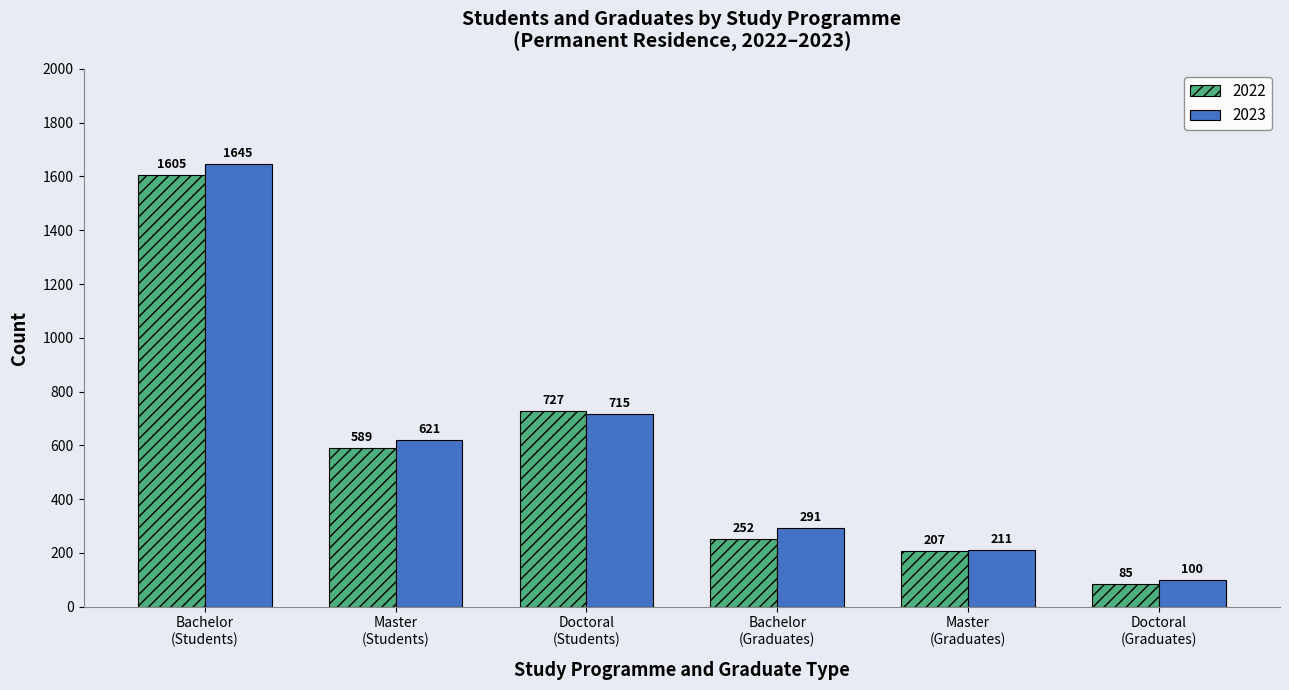

At which category does the chart reach its peak across all series?

Bachelor
(Students)